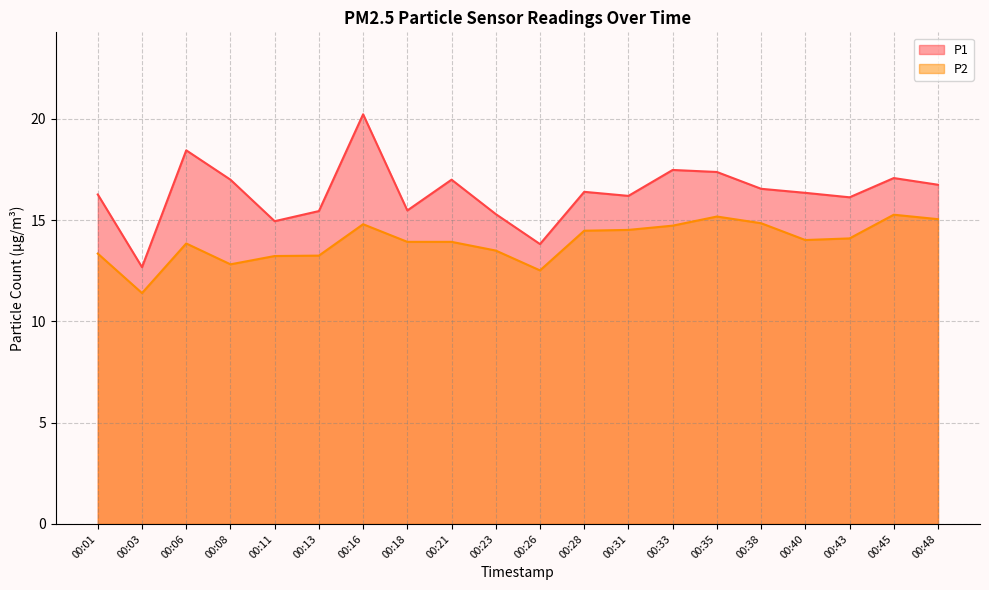

Reading left to right, list all the values displayed in this chart.

P1: 16.3	12.7	18.4	17.0	14.9	15.4	20.2	15.5	17.0	15.3	13.8	16.4	16.2	17.5	17.4	16.6	16.4	16.1	17.1	16.8
P2: 13.3	11.4	13.8	12.8	13.2	13.2	14.8	13.9	13.9	13.5	12.5	14.5	14.5	14.7	15.2	14.8	14.0	14.1	15.3	15.1